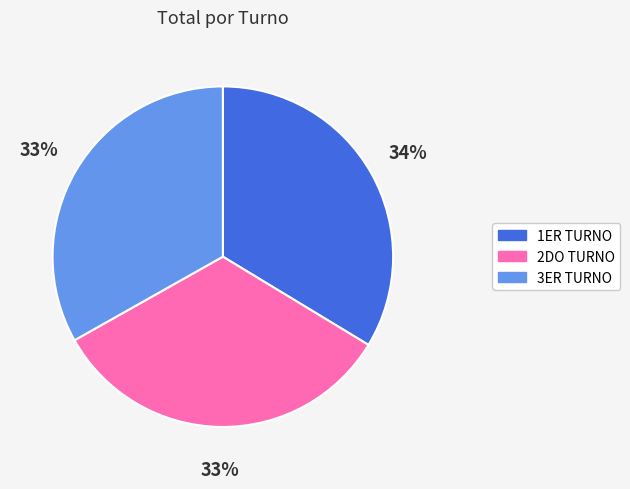

Combined, do 2DO TURNO and 1ER TURNO account for over 50%?

Yes